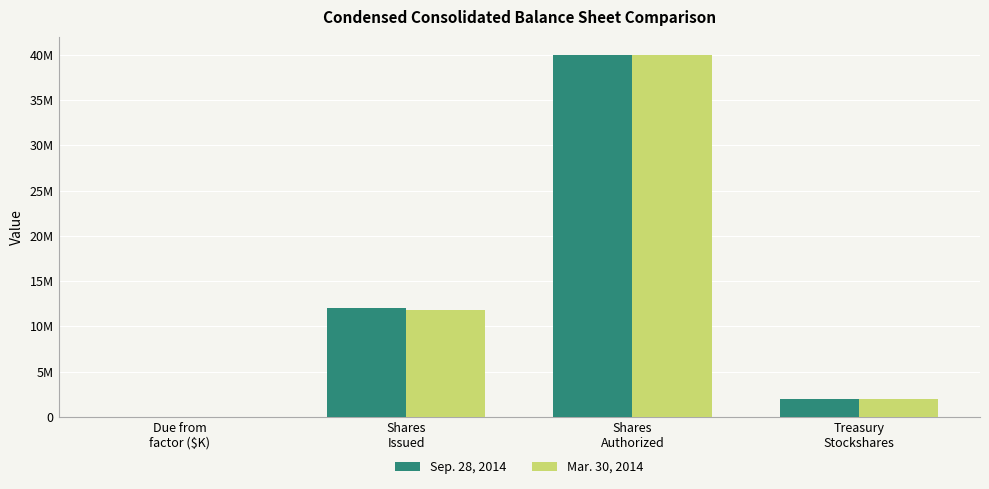

What is the value of the Mar. 30, 2014 bar at the 2nd from the left?

11794070